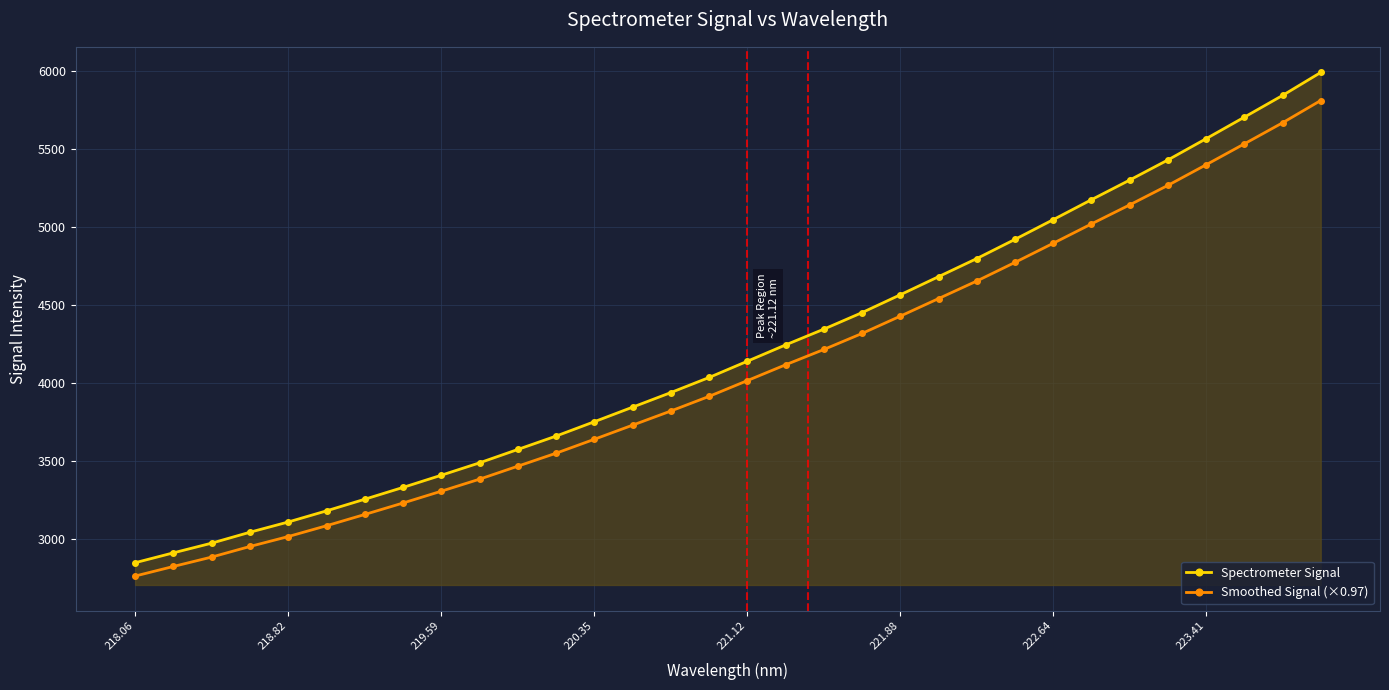

True or false: Smoothed Signal (×0.97) and Spectrometer Signal cross at least once.

False